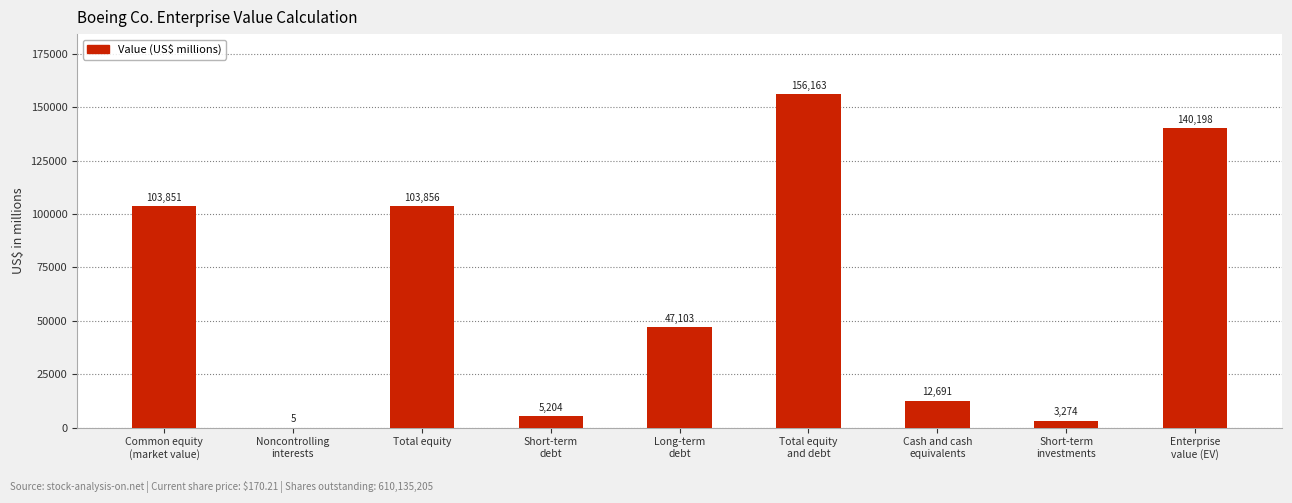

What is the greatest value displayed?

156163